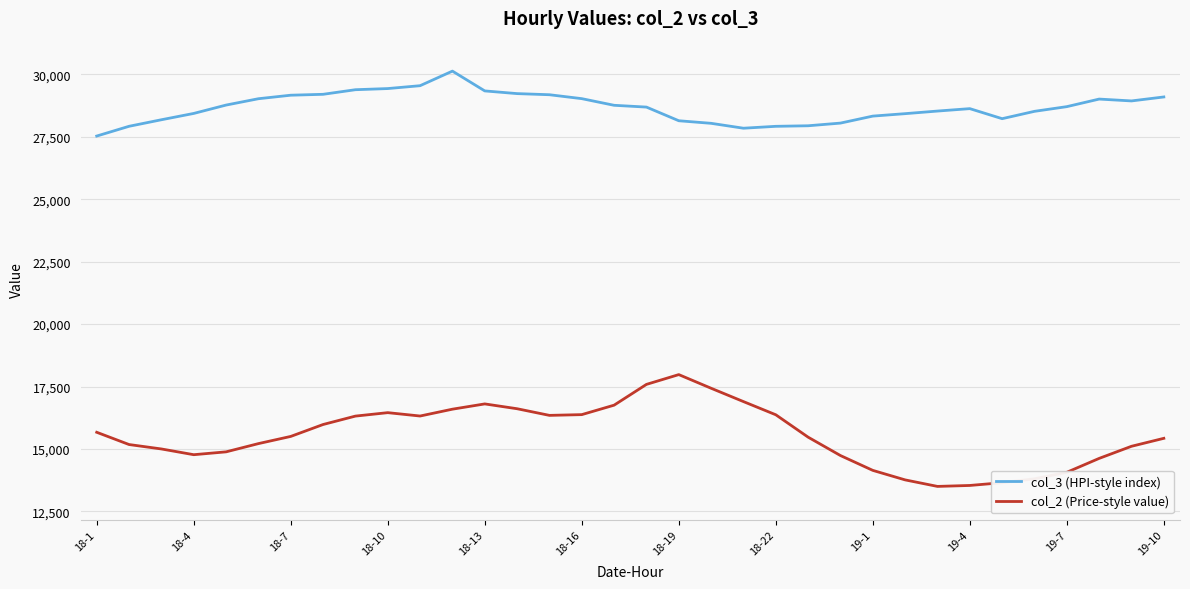

True or false: col_3 (HPI-style index) and col_2 (Price-style value) intersect in this chart.

False